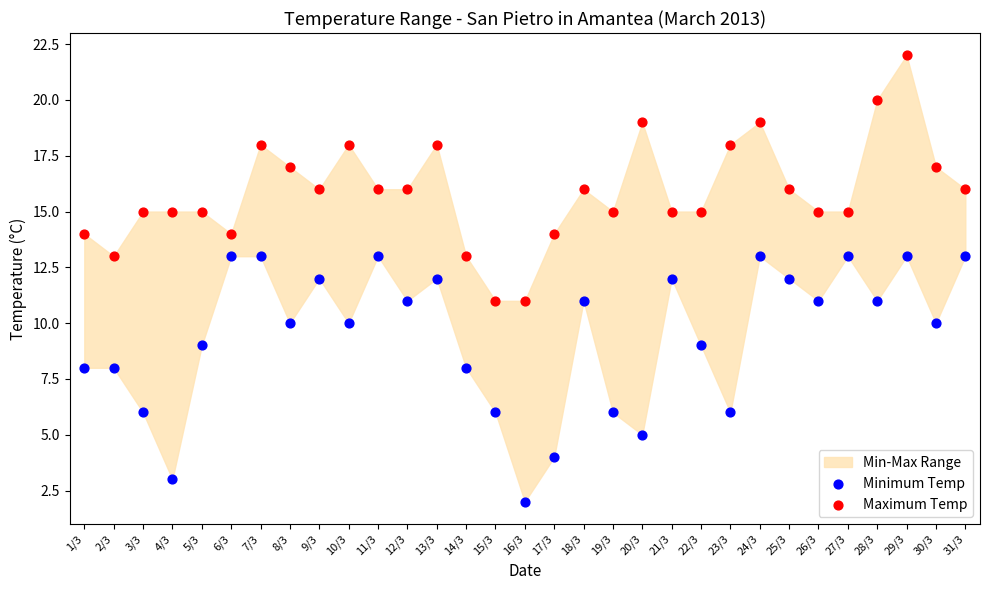

Which series reaches the maximum Y coordinate?

Maximum Temp